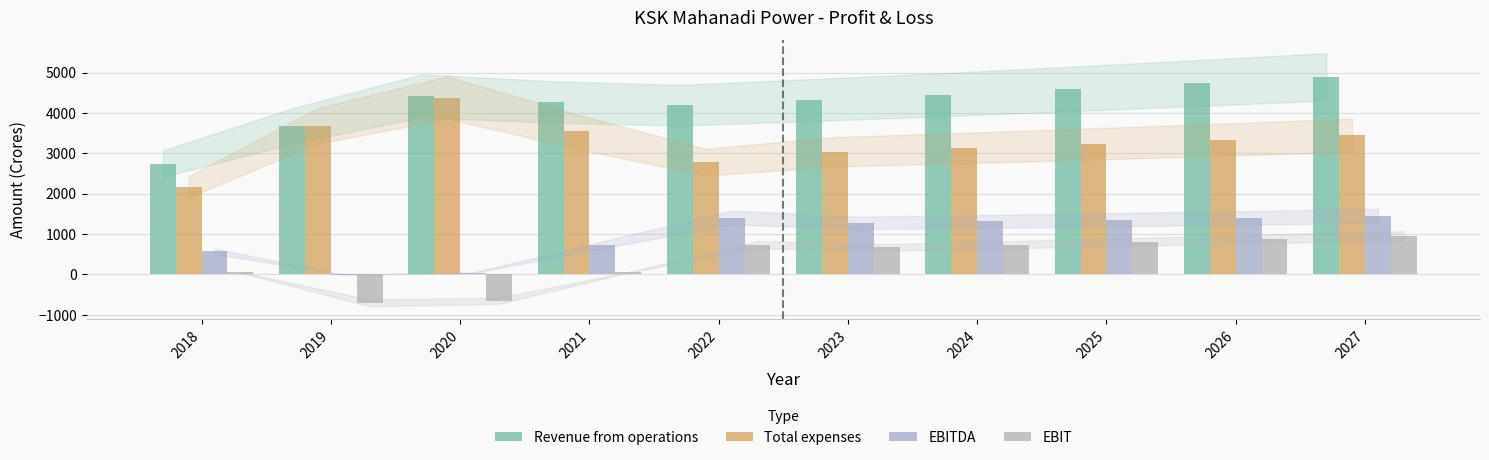

True or false: Total expenses has a value of 3338.5 at 2026.

True